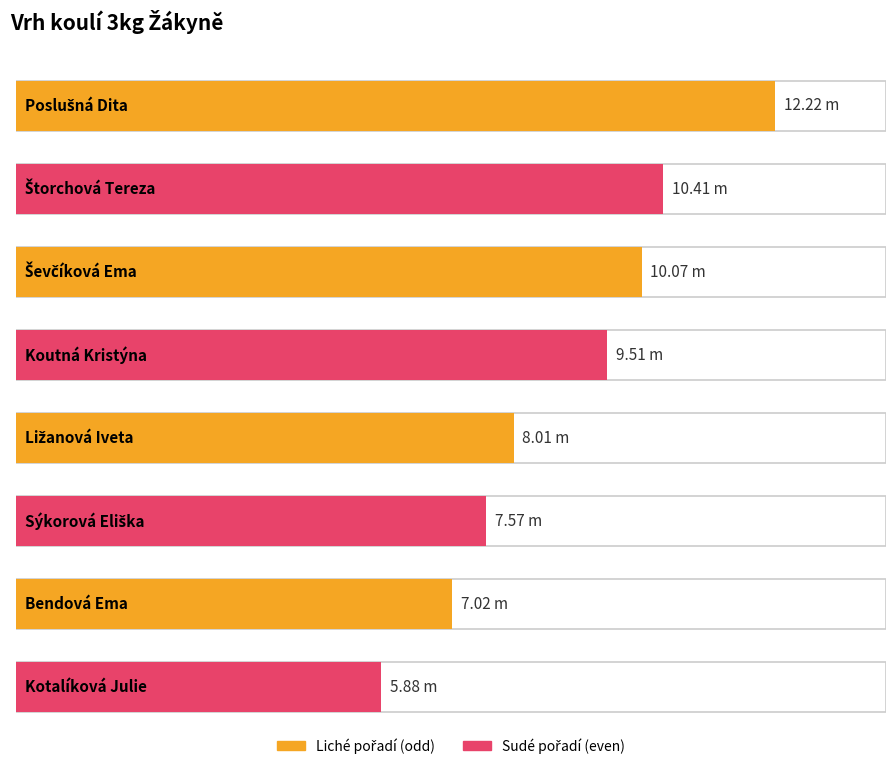

The value at Štorchová Tereza is 4.3. True or false?

False